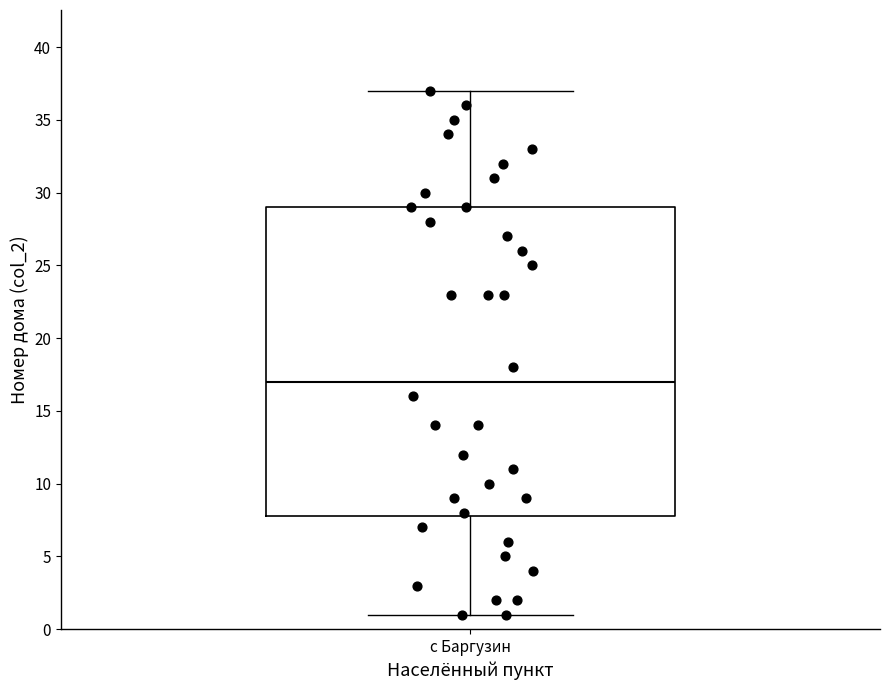

Read this box plot against the y-axis: the position of the median line, the range covered by the box, and the ends of both whiskers. The values are not printed on the chart, so give them approximately, as read against the axis.

median 17, box 8 to 29, whiskers 1 to 37